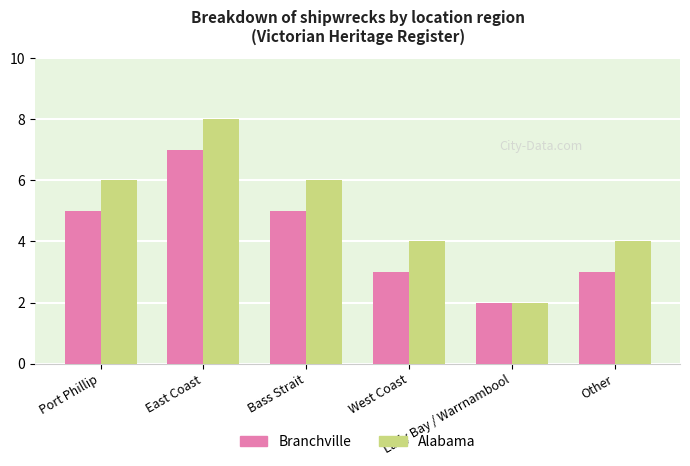

What is the average value of the Branchville series?

4